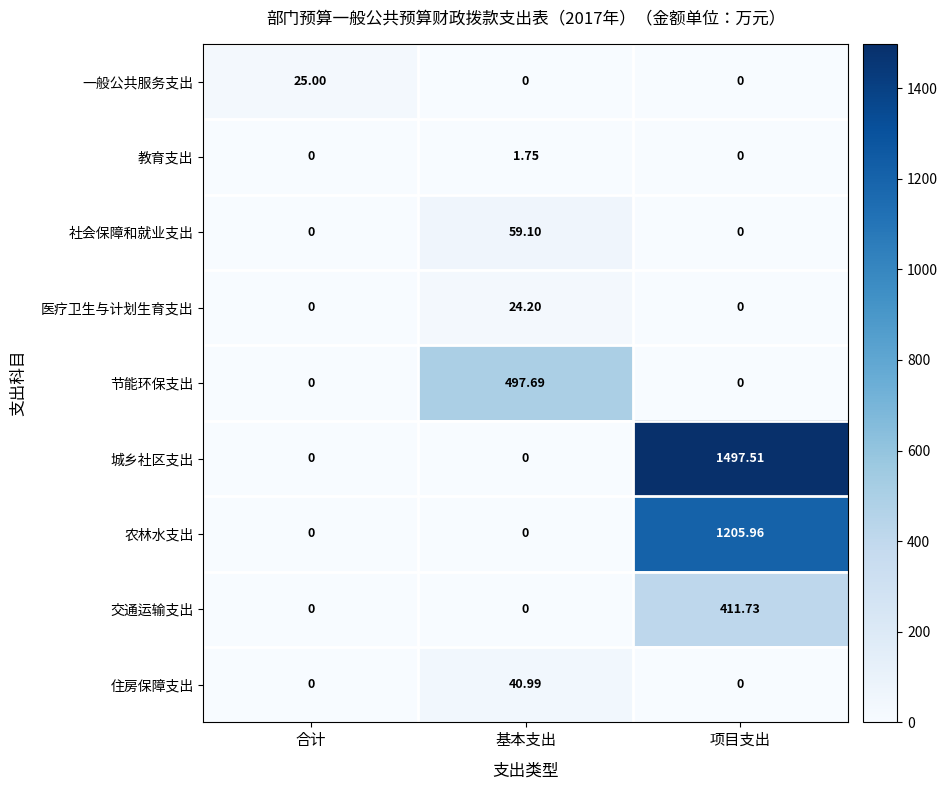

Rank the series by their maximum value, from lowest to highest.

教育支出, 医疗卫生与计划生育支出, 一般公共服务支出, 住房保障支出, 社会保障和就业支出, 交通运输支出, 节能环保支出, 农林水支出, 城乡社区支出